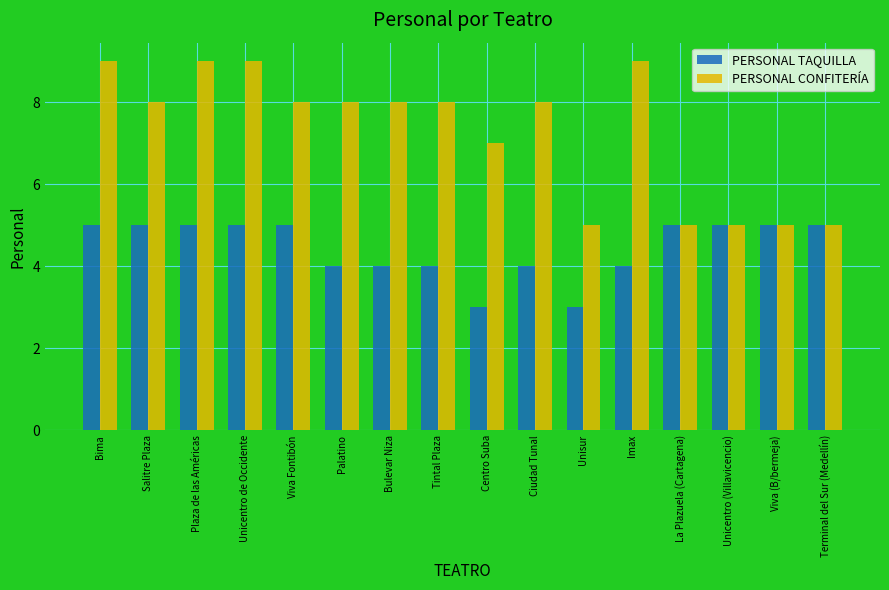

List the series in order of their peak value, highest first.

PERSONAL CONFITERÍA, PERSONAL TAQUILLA